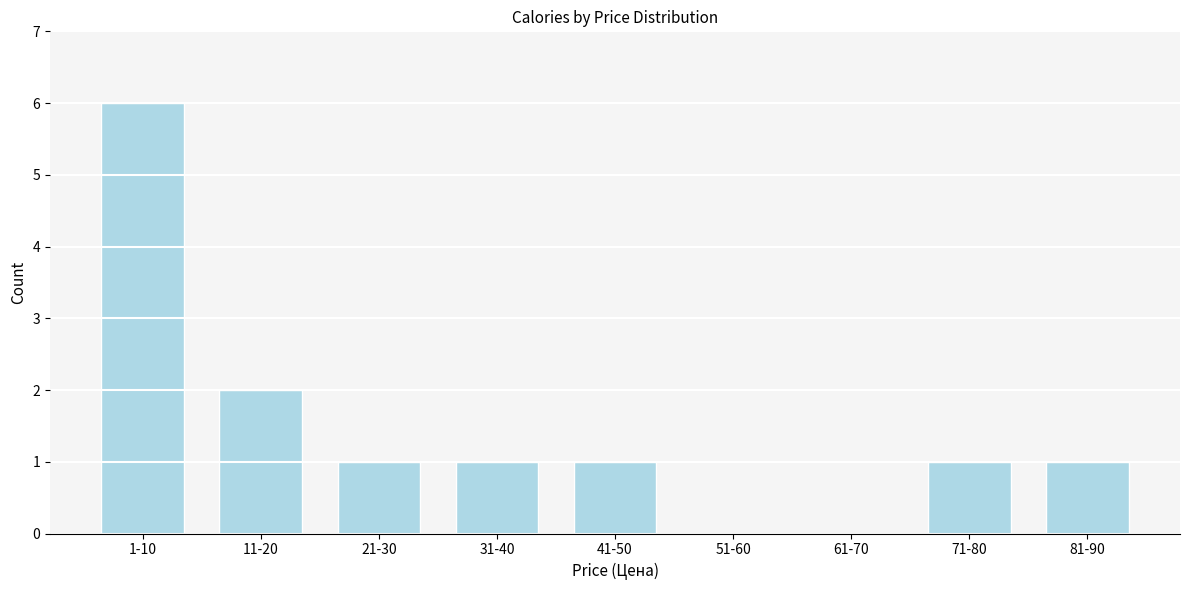

Reading right to left, list all the values displayed in this chart.

81-90=1	71-80=1	61-70=0	51-60=0	41-50=1	31-40=1	21-30=1	11-20=2	1-10=6